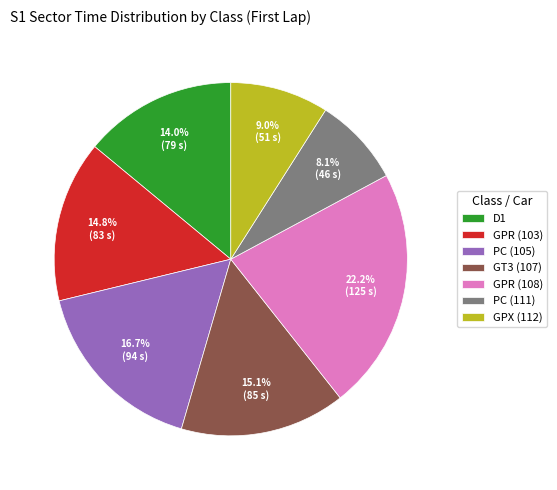

Which category has the smallest portion of the pie?

PC (111)